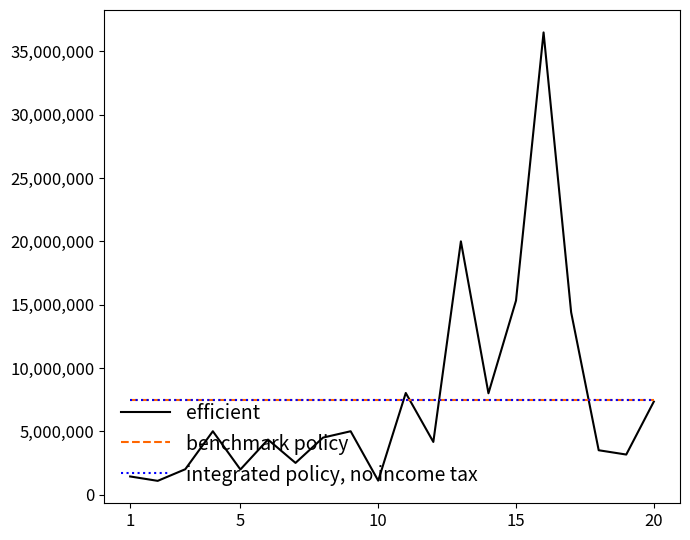

Does the chart display data point markers on the line(s)?

No